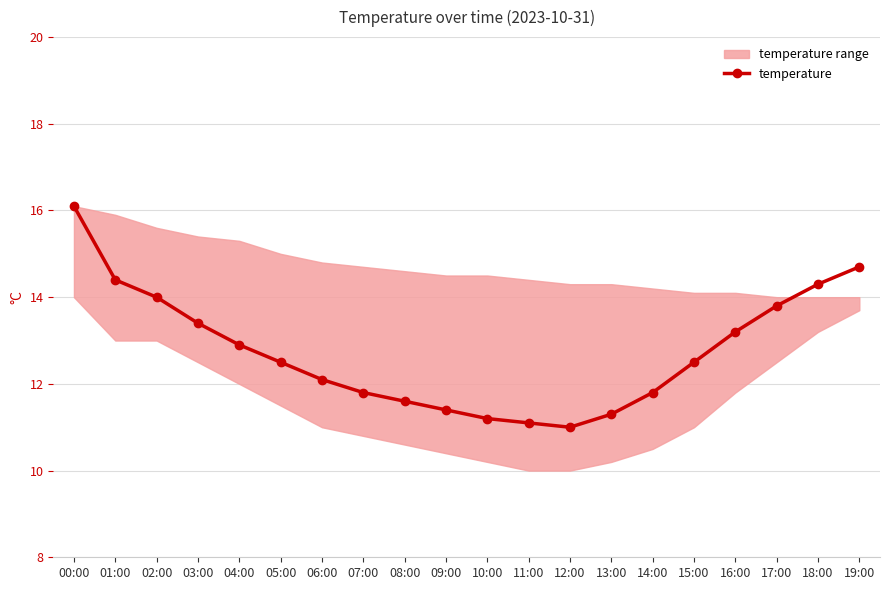

What is the average value?

12.8